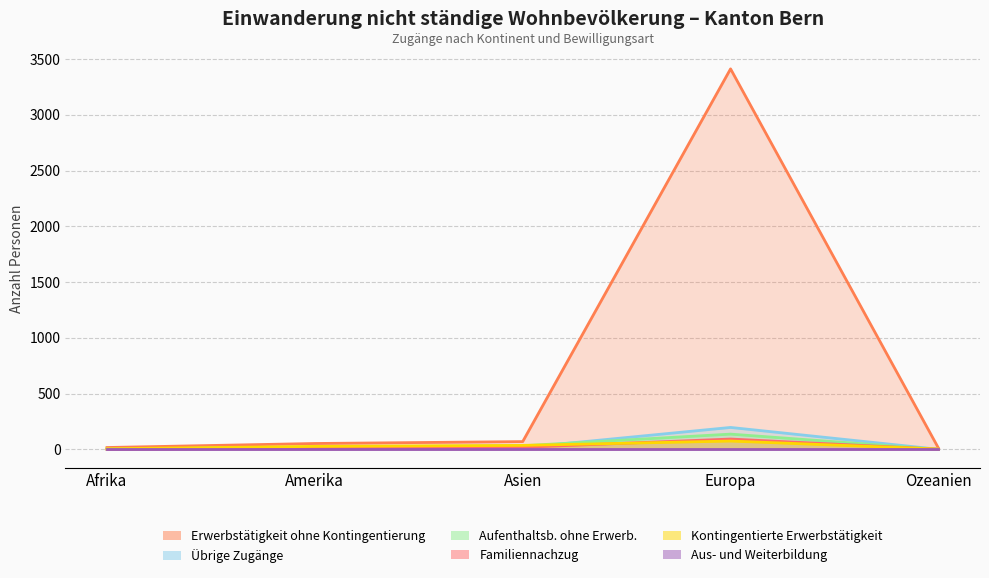

What is the sum of the Familiennachzug values at Amerika and Asien?

29